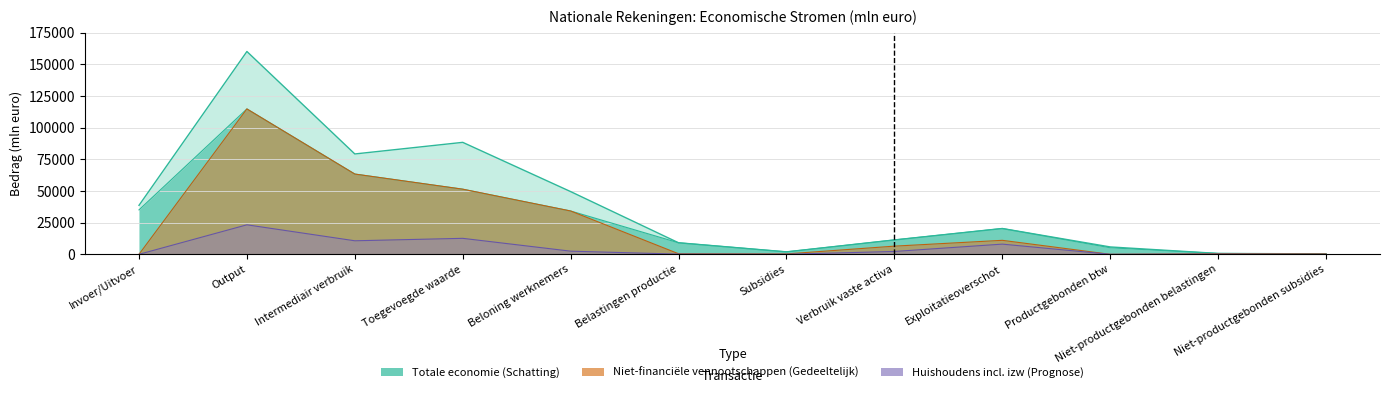

Does the chart display data point markers on the line(s)?

No